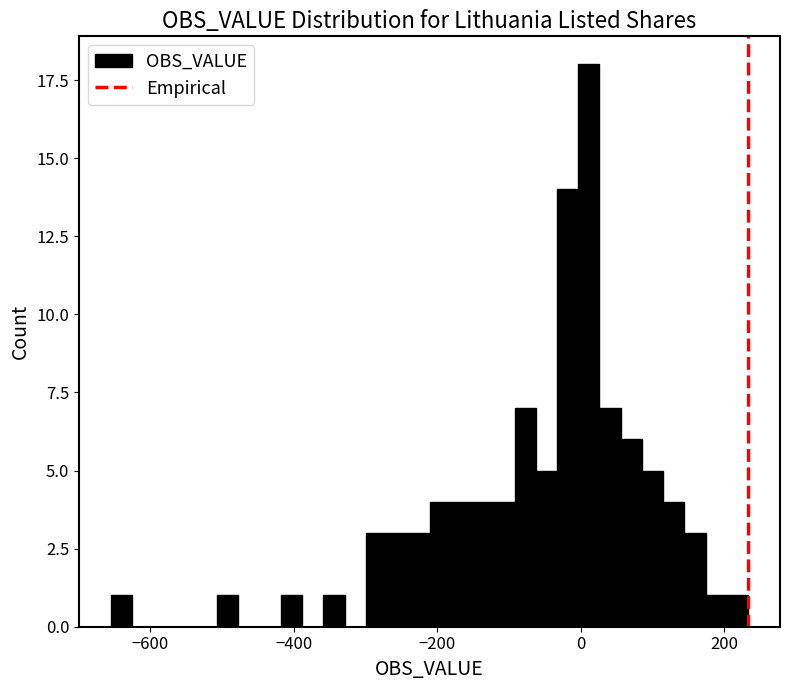

Read against the x-axis, roughly where is the centre of the tallest bar?

20